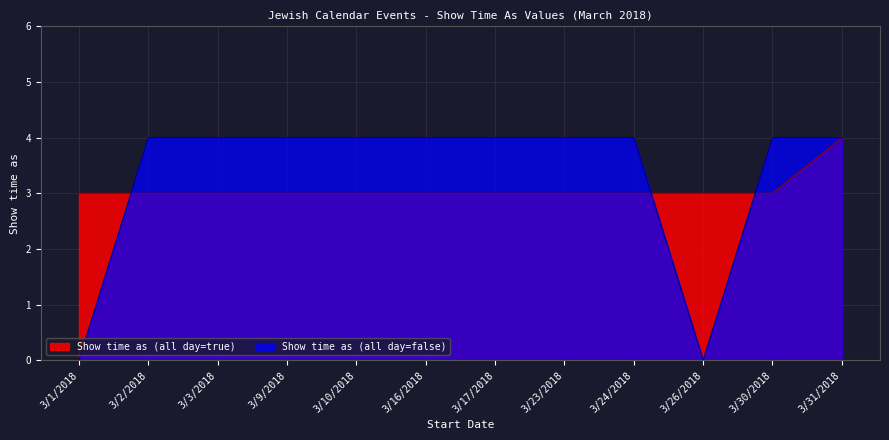

What is the label of the 4th point from the right?

3/24/2018